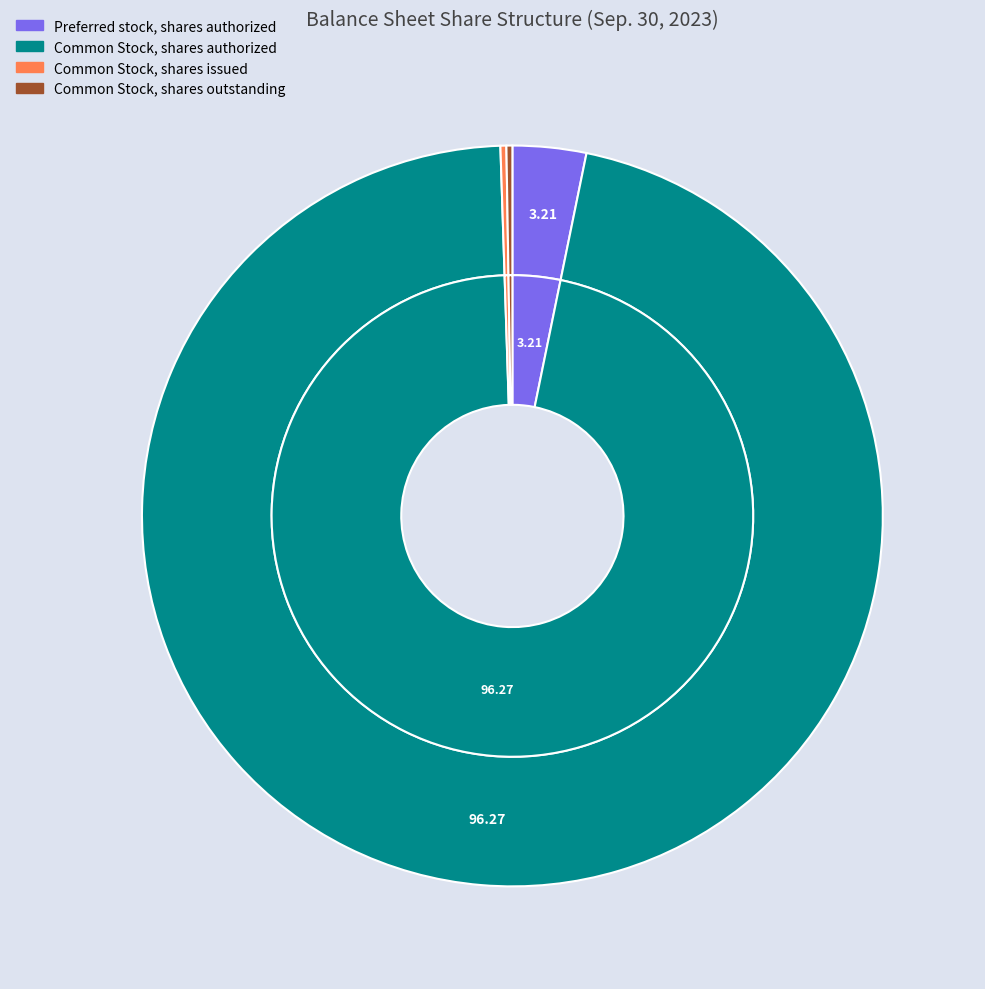

Is there a majority slice in this chart?

Yes